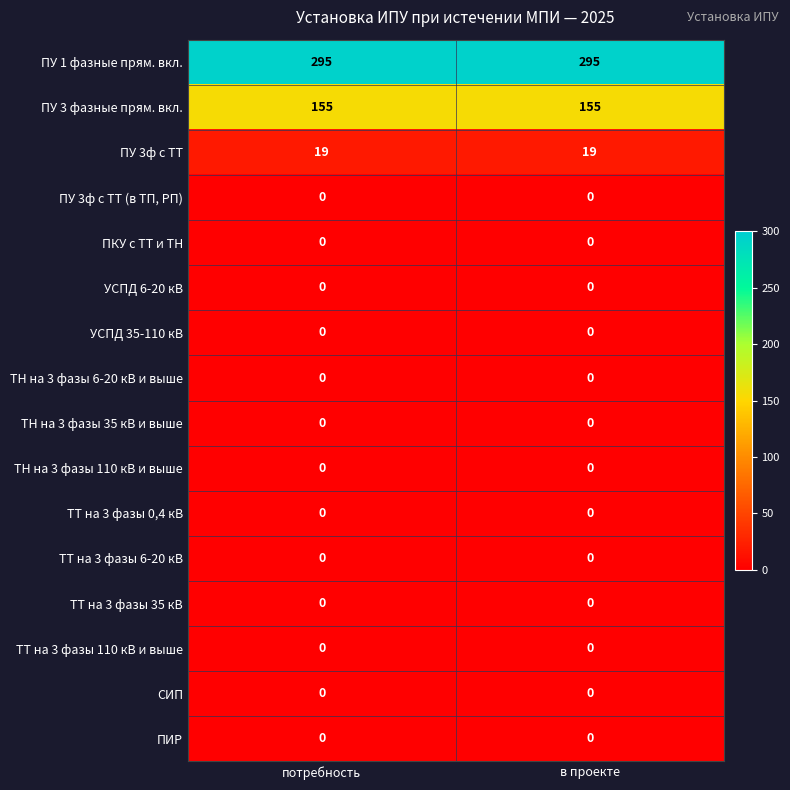

What is the highest value of the ПУ 3ф с ТТ series?

19